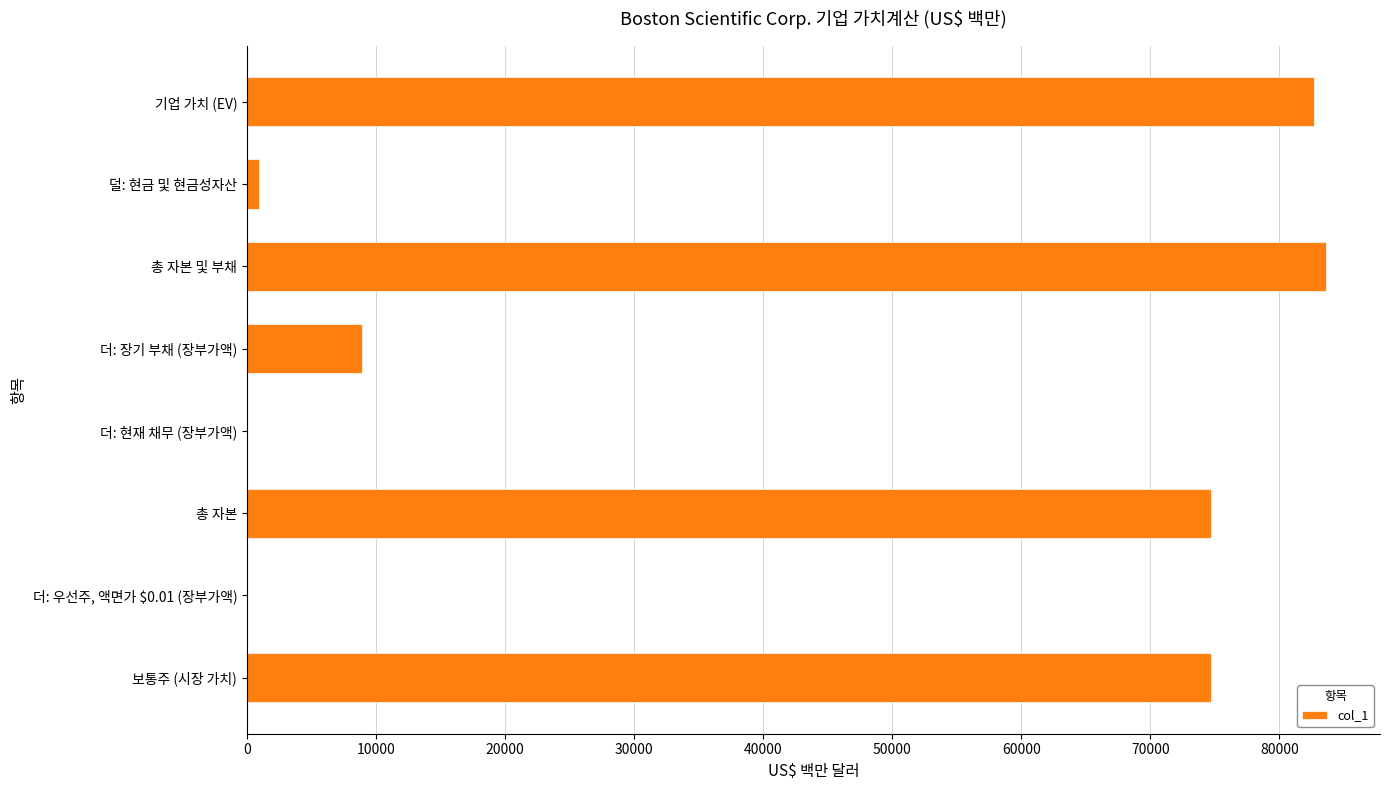

At which category does the chart reach its peak across all series?

총 자본 및 부채